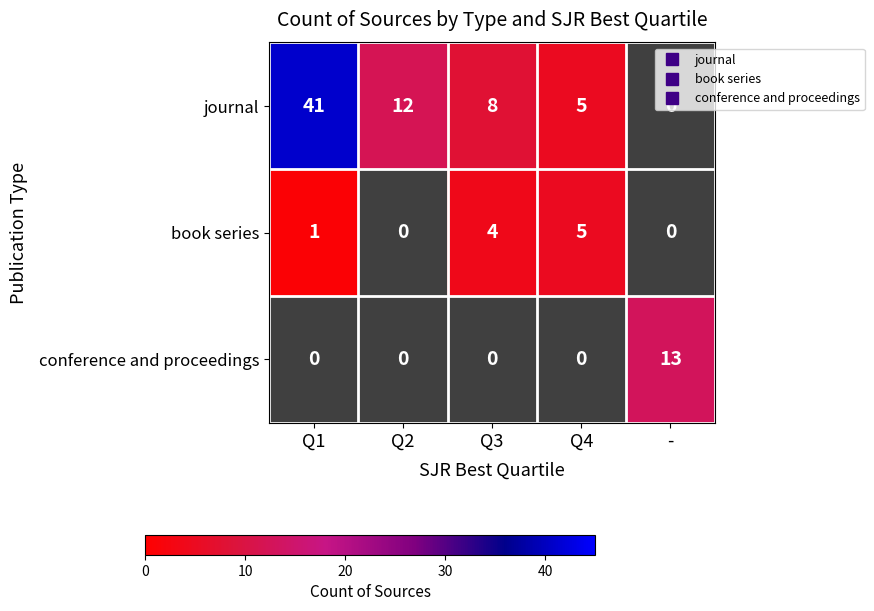

What is the spread (max minus min) of values at Q2?

12